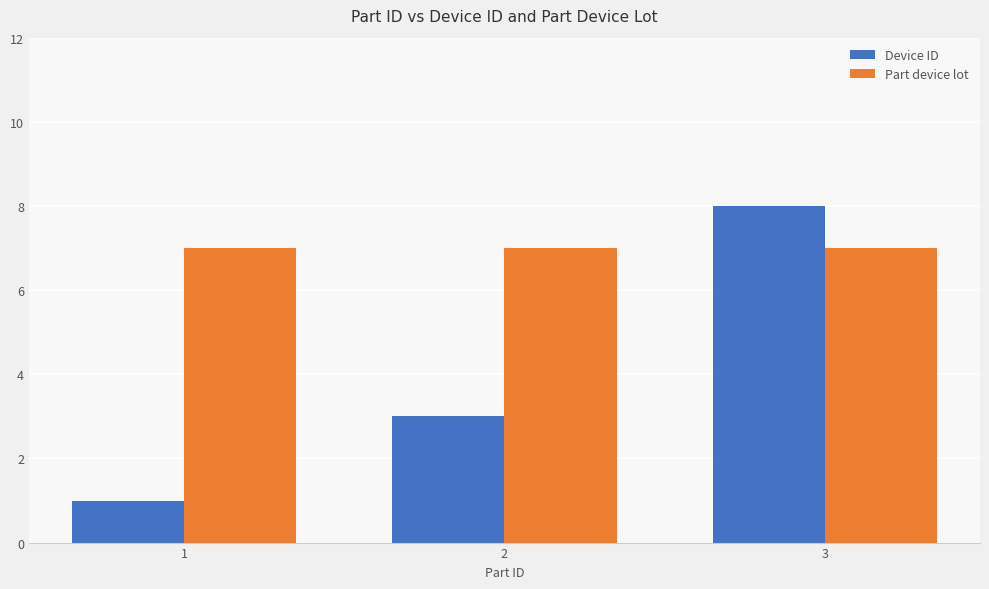

What is the value of the Part device lot bar at the 2nd from the left?

7